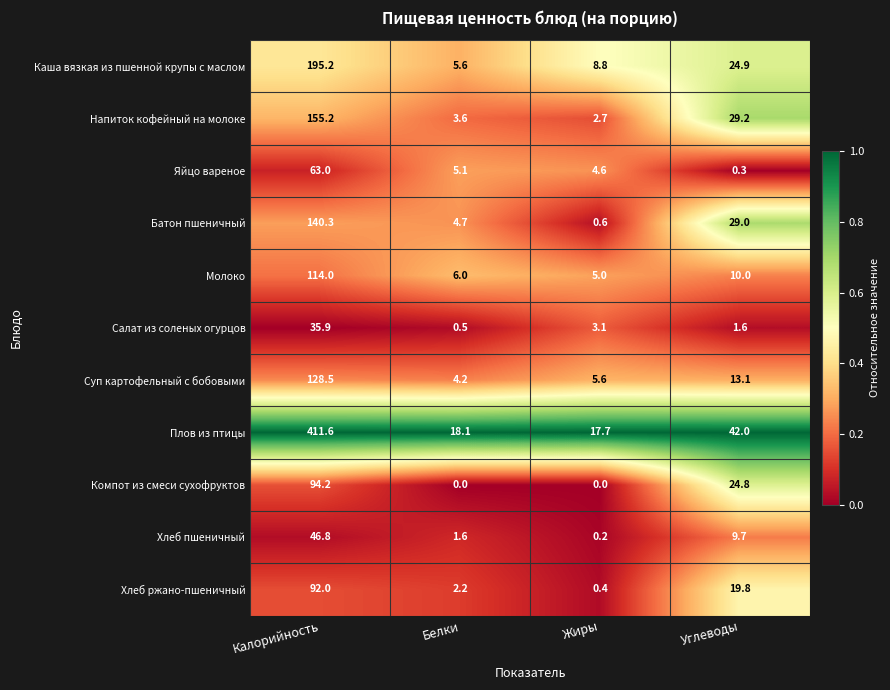

What is the total value across all series at Белки?

51.6